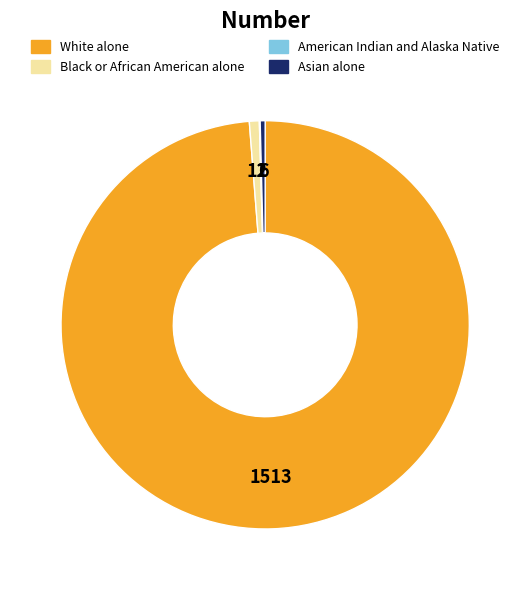

Between Black or African American alone and White alone, which is larger?

White alone